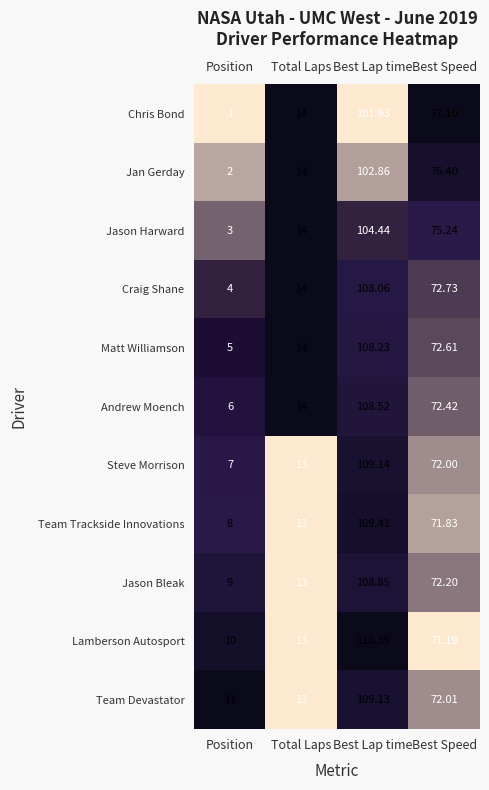

At which category does the chart reach its peak across all series?

Best Lap time